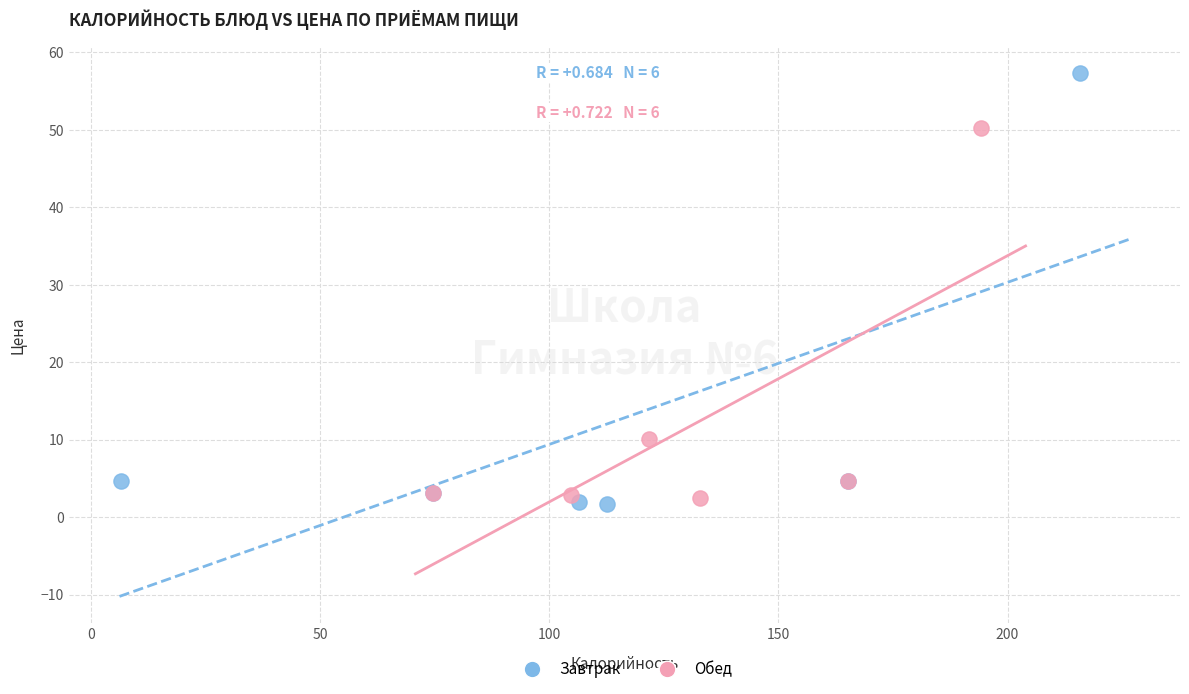

Which series contains the lowest Y value?

Завтрак